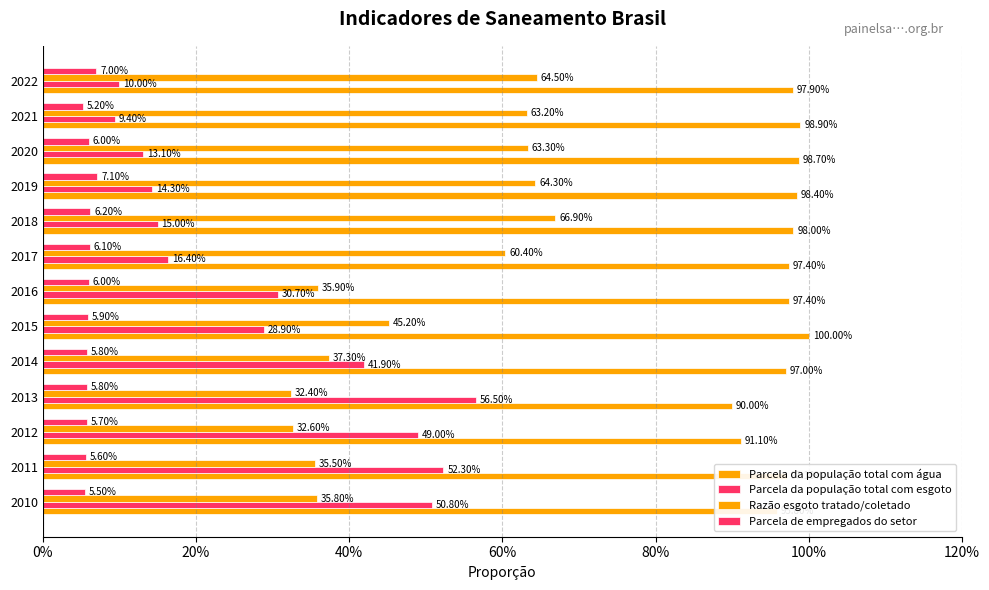

Rank the series by their maximum value, from highest to lowest.

Parcela da população total com água, Razão esgoto tratado/coletado, Parcela da população total com esgoto, Parcela de empregados do setor